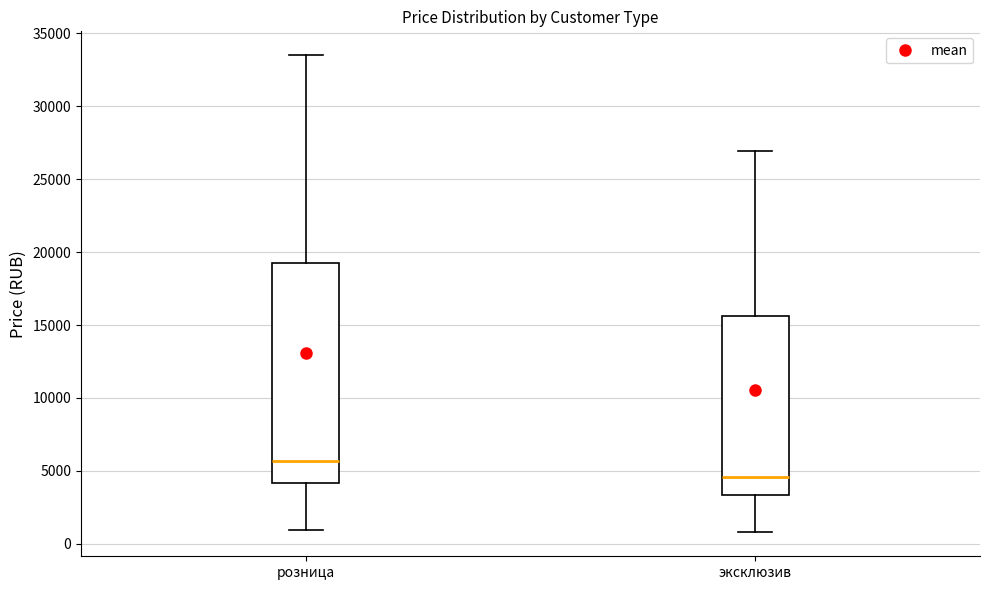

Comparing the boxes themselves (not the whiskers), which one is the tallest?

розница